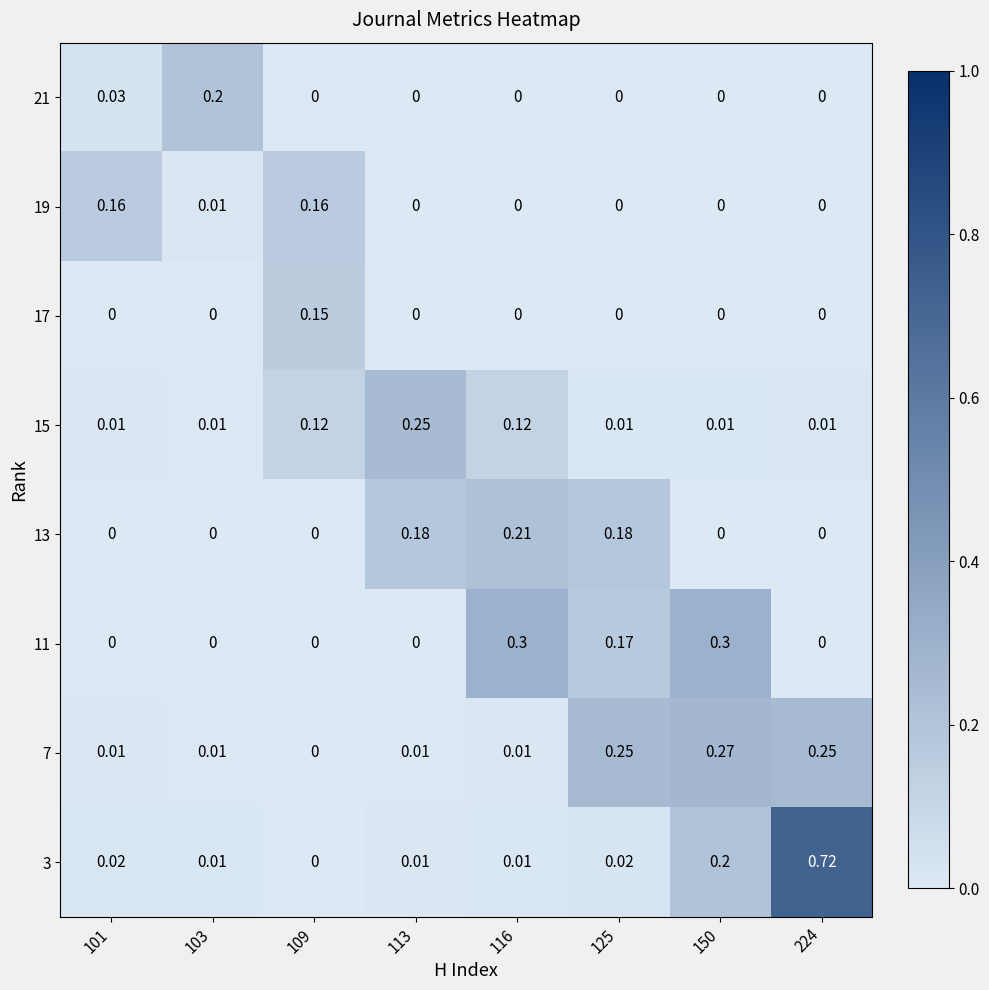

Is the value of 17 at 101 greater than the value of 15 at 125?

No